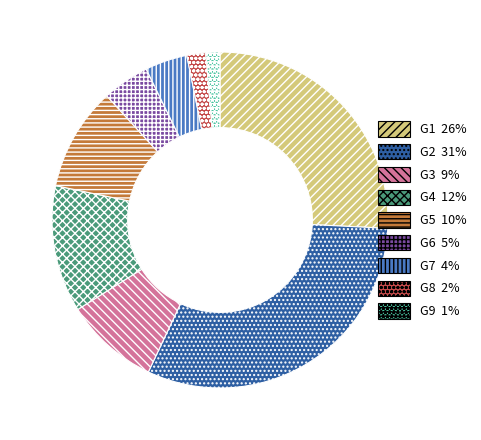

Count the number of slices in the pie.

9